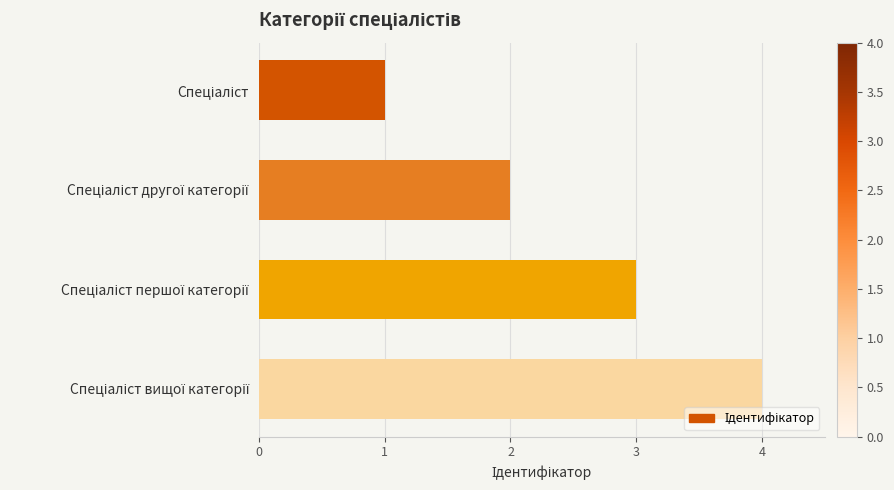

Are the bars horizontal?

Yes